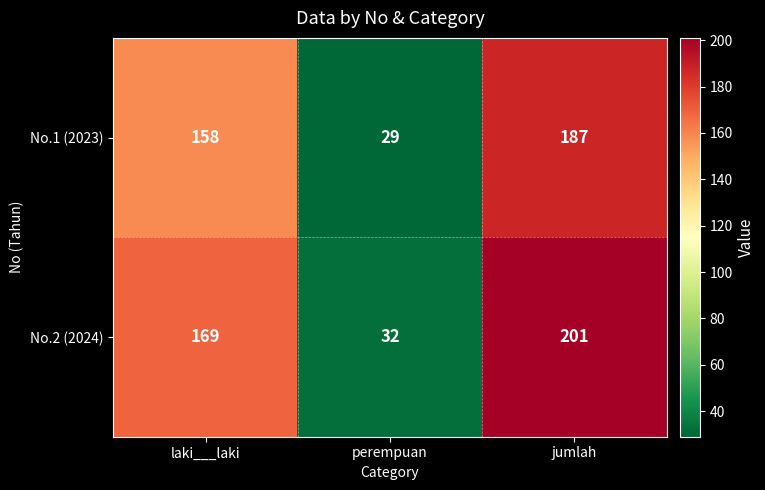

What is the minimum value shown in the chart?

29